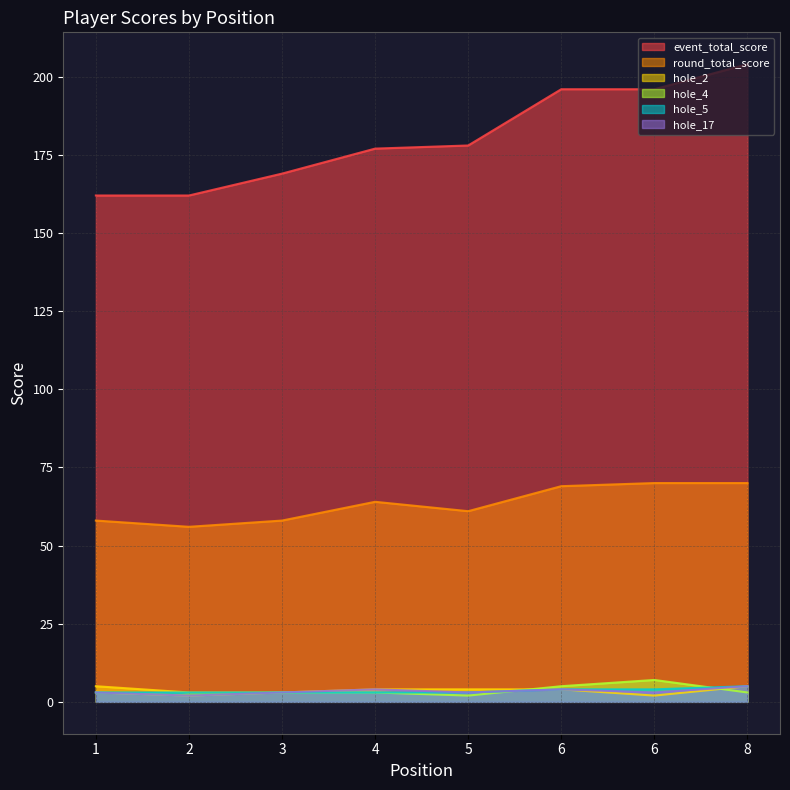

Which label corresponds to the largest value in the chart?

8